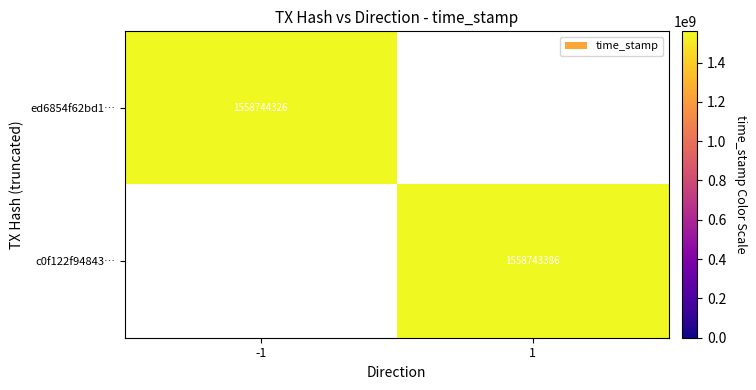

What is the total value across all series at 1?

1558743386